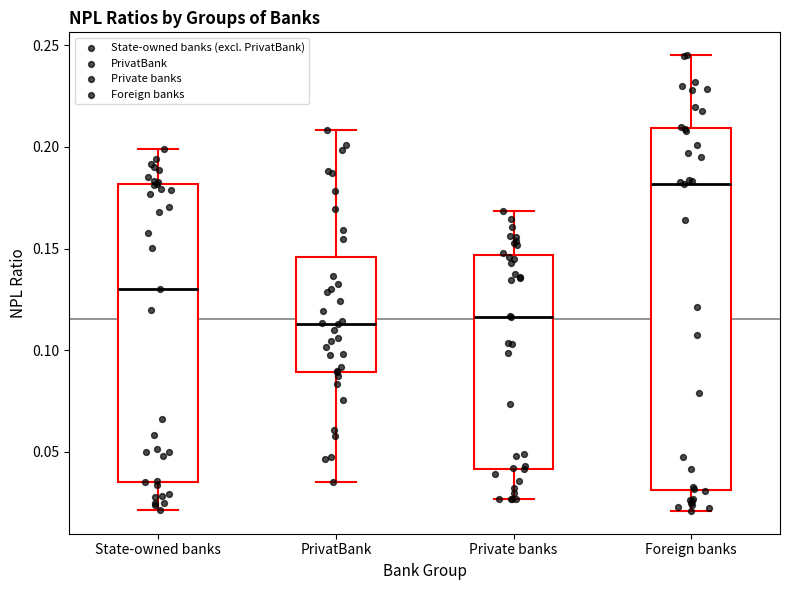

Where does the lower whisker of the box for Private banks end on the y-axis? The values are not printed on the chart, so give them approximately, as read against the axis.

0.025